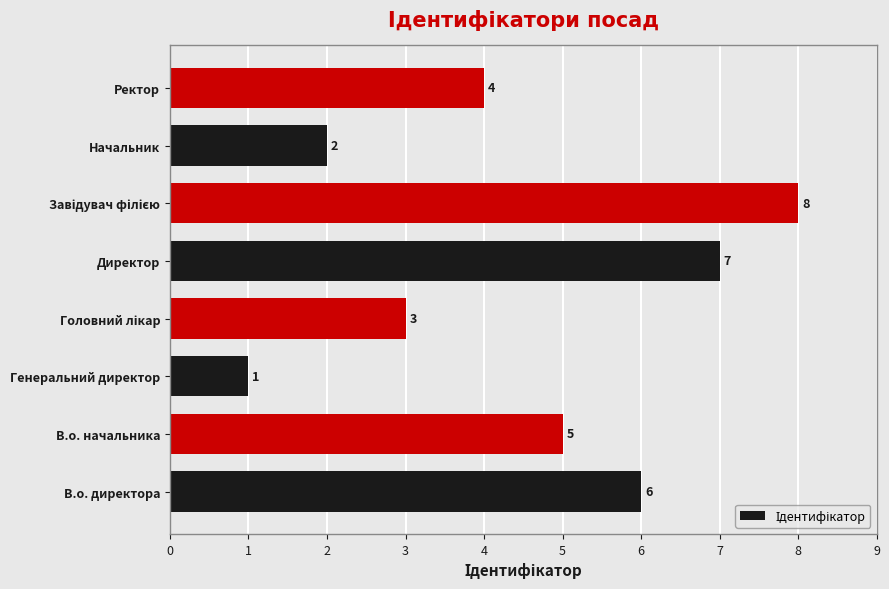

Is it true that the value at Начальник is 2?

True